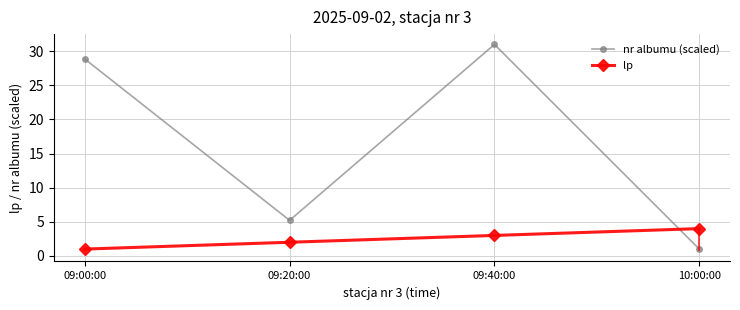

Rank the categories by nr albumu (scaled) value from lowest to highest.

10:00:00, 09:20:00, 09:00:00, 09:40:00